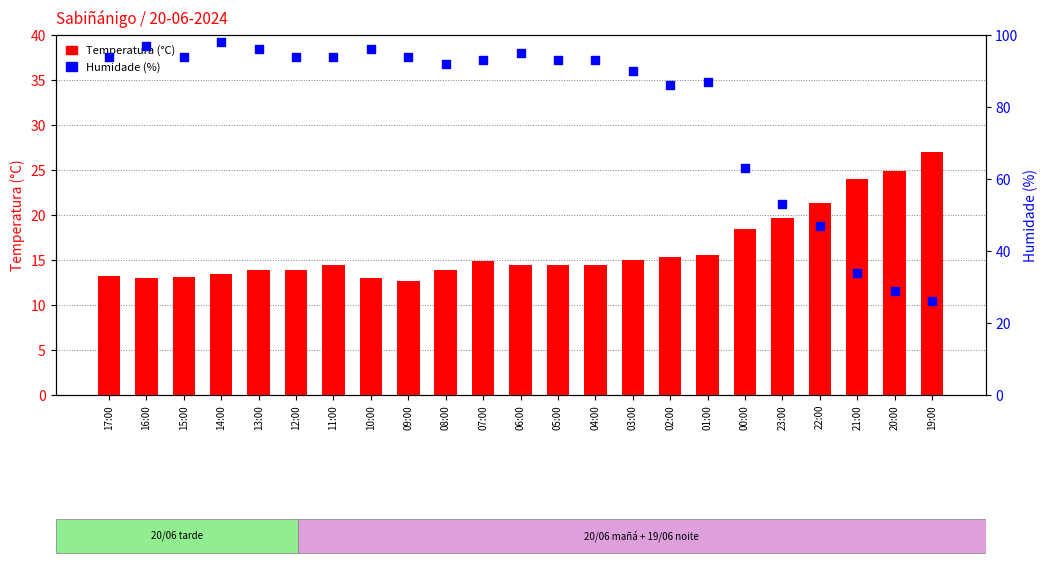

Which series reaches the minimum Y coordinate?

Temperatura (°C)